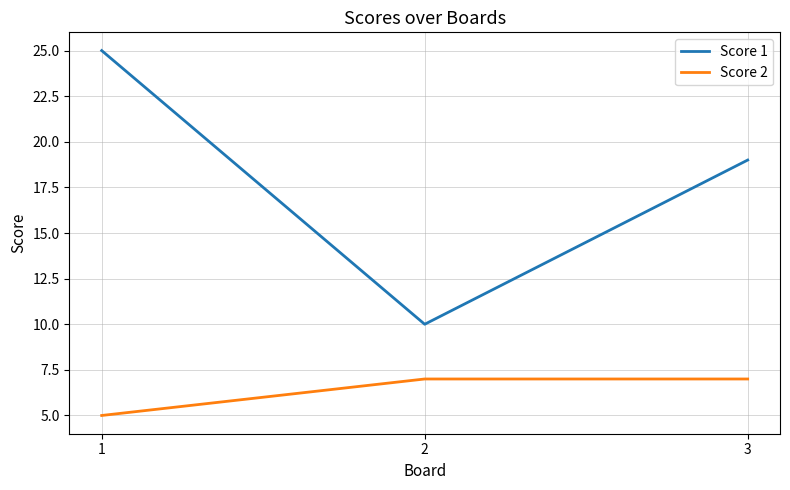

What is the highest value of the Score 2 series?

7